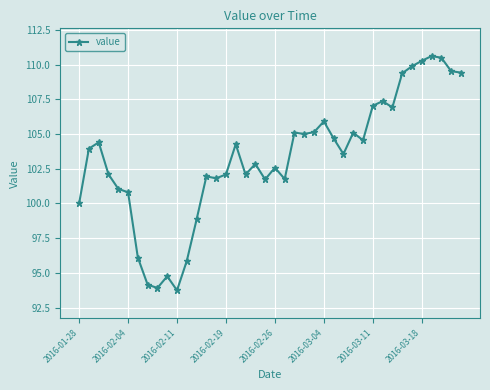

True or false: the data has more than 1 interior local peaks.

True